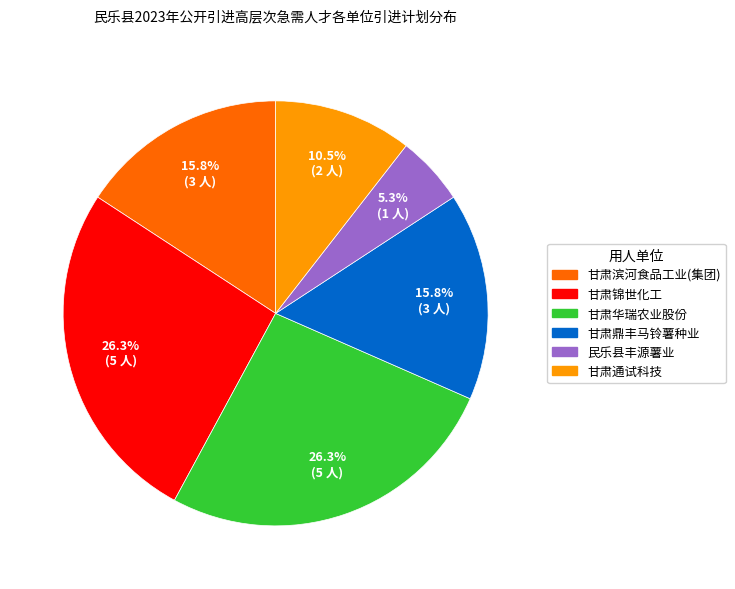

Is there a majority slice in this chart?

No